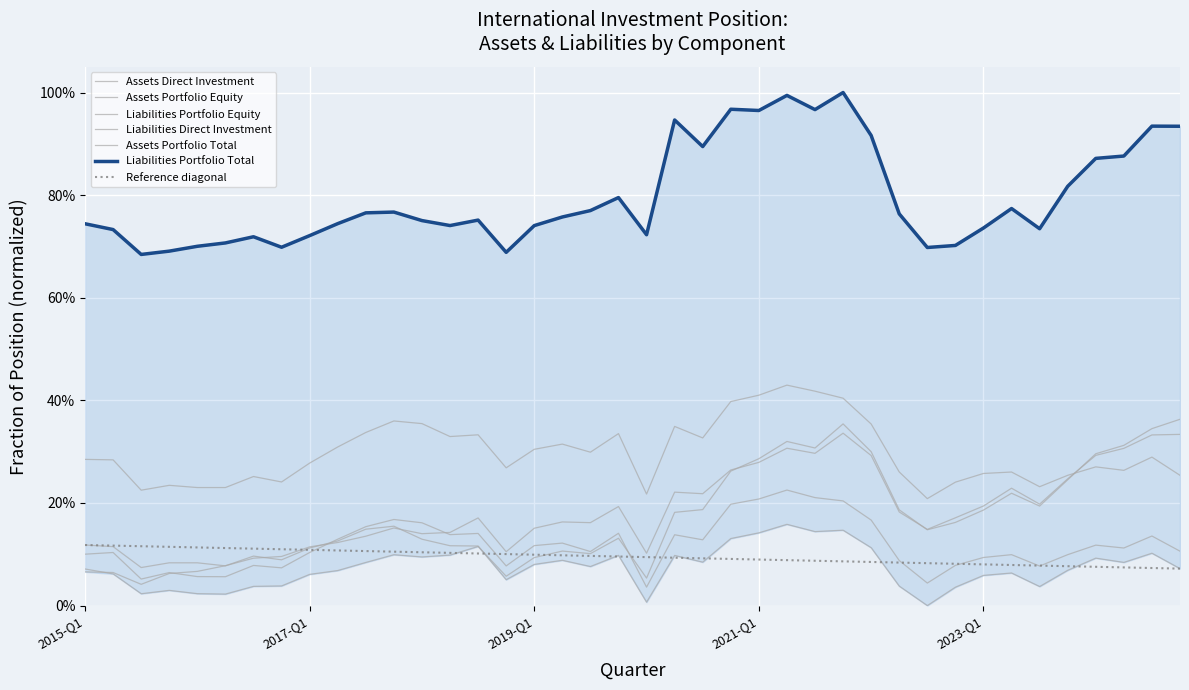

At which category does Assets Direct Investment reach its first local valley?

2015-Q3